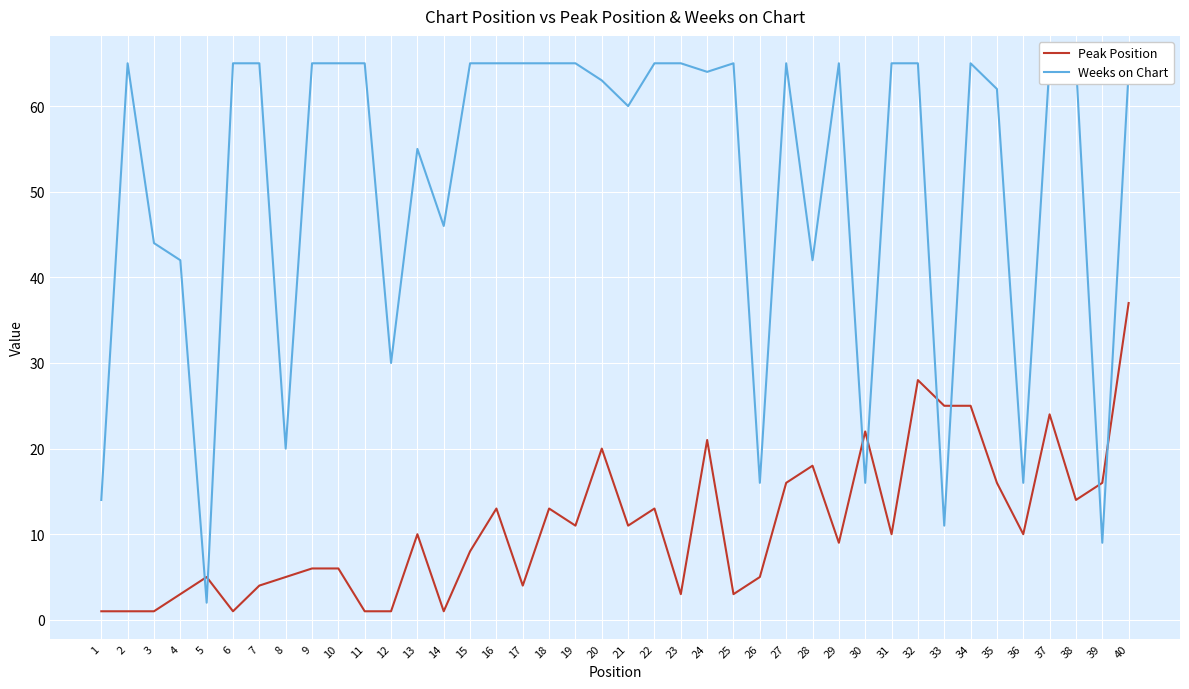

The Peak Position series shows 11 at 21. True or false?

True